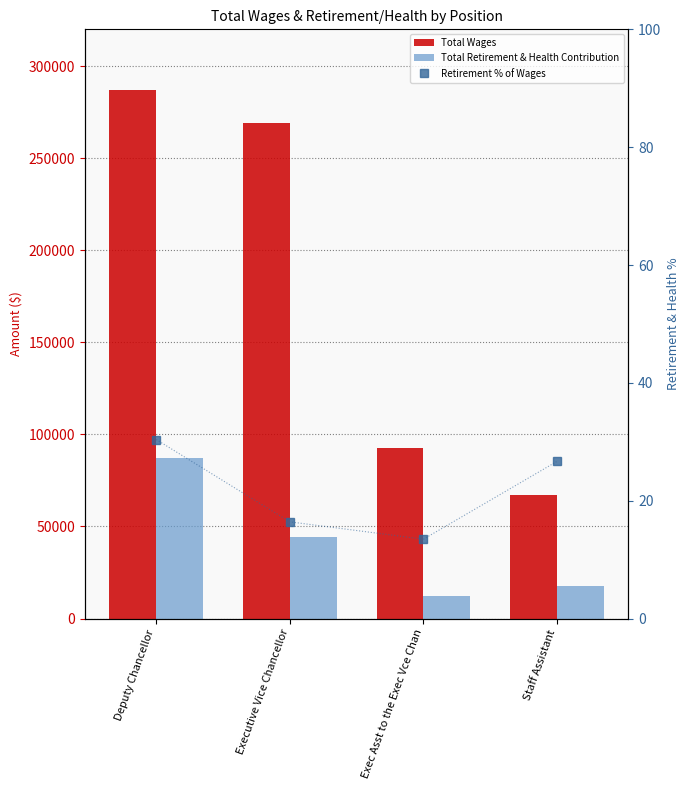

What is the approximate value of Retirement % of Wages at Exec Asst to the Exec Vce Chan?

13.5